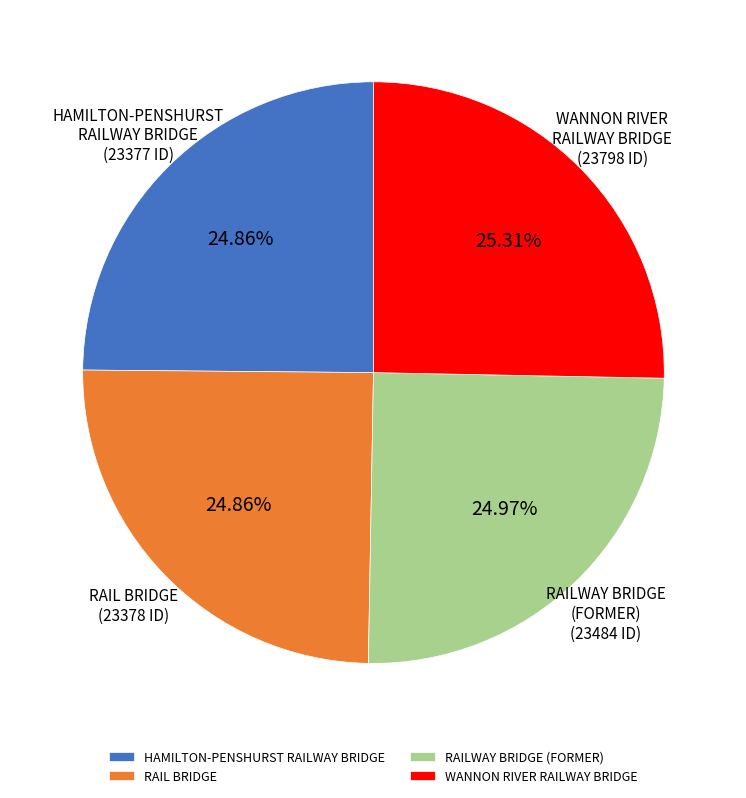

What portion of the pie excludes RAIL BRIDGE?

75.1%